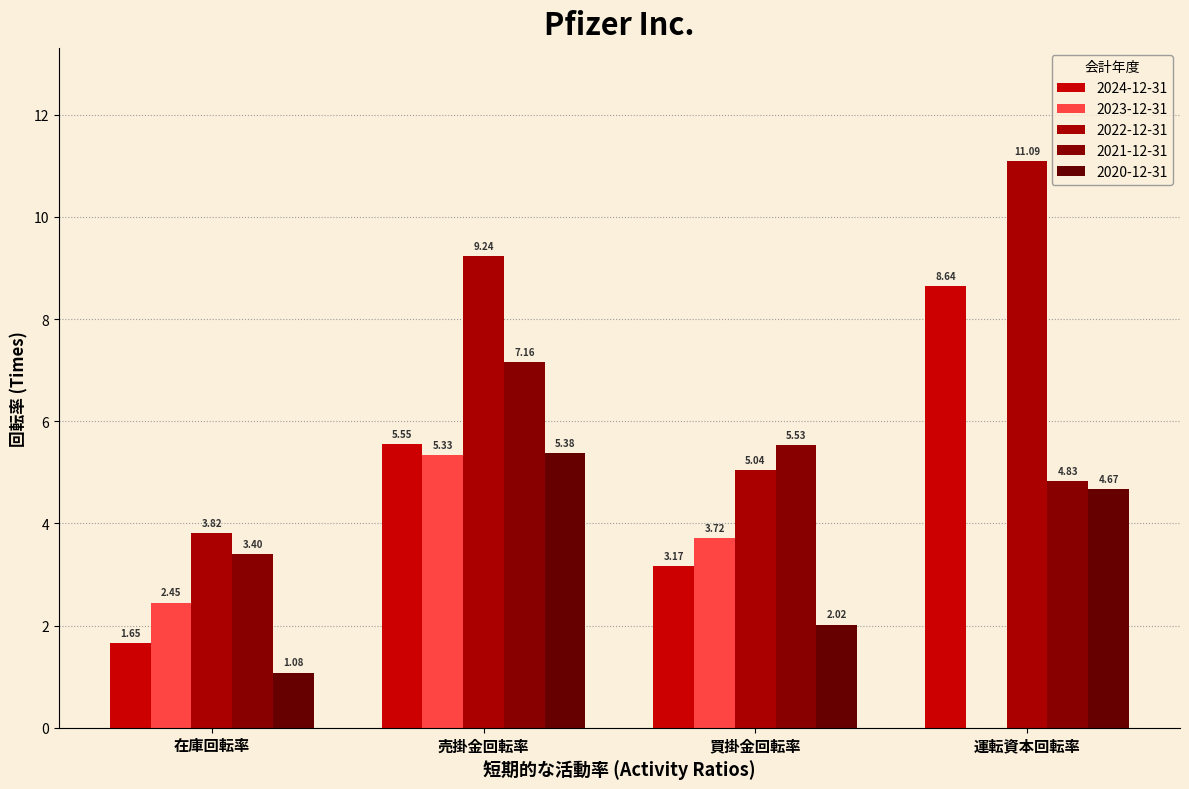

What is the difference between the highest and lowest values at 買掛金回転率?

3.5